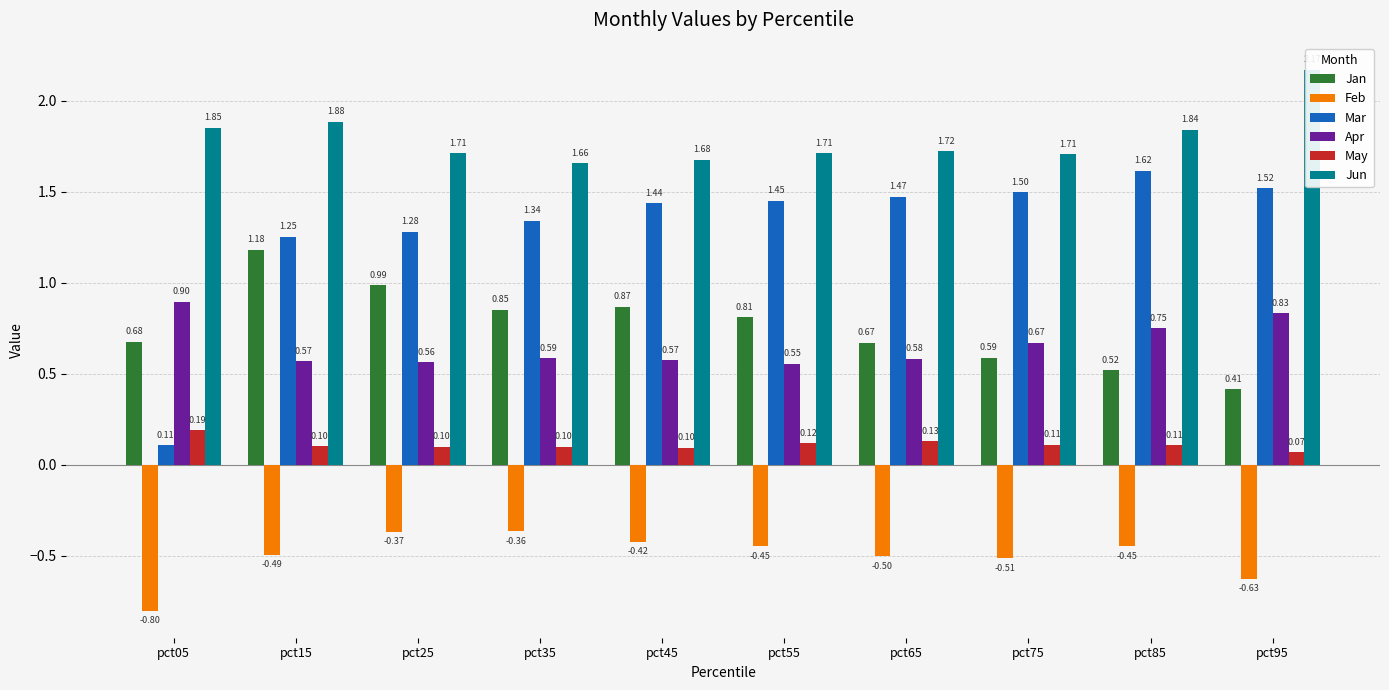

List the series in order of their peak value, lowest first.

Feb, May, Apr, Jan, Mar, Jun